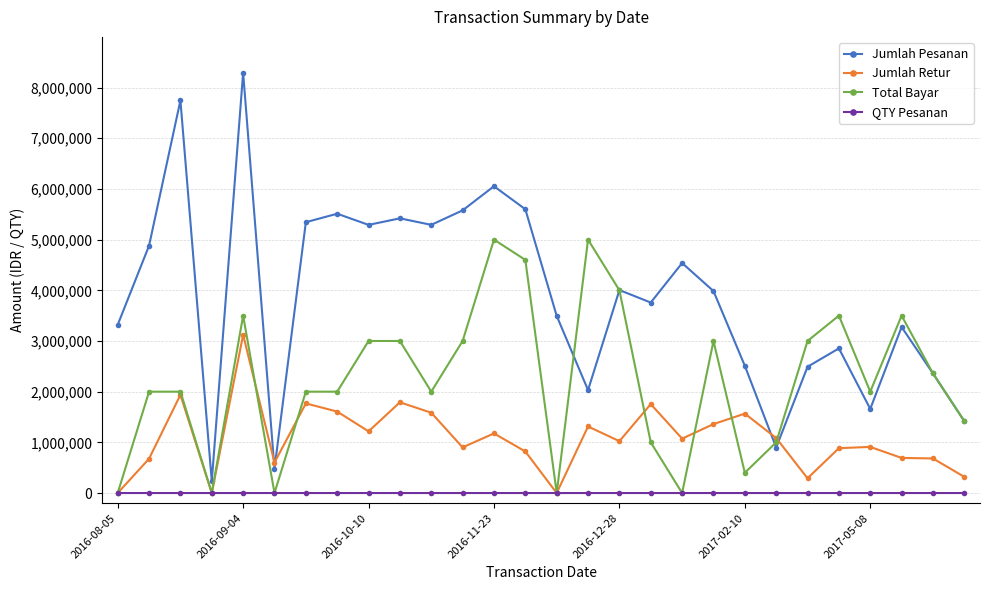

True or false: Jumlah Pesanan and Jumlah Retur cross at least once.

True